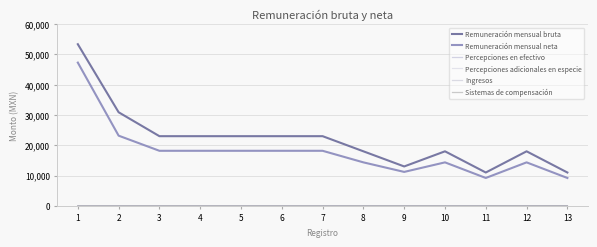

Read the Percepciones adicionales en especie value at 1.

1.0